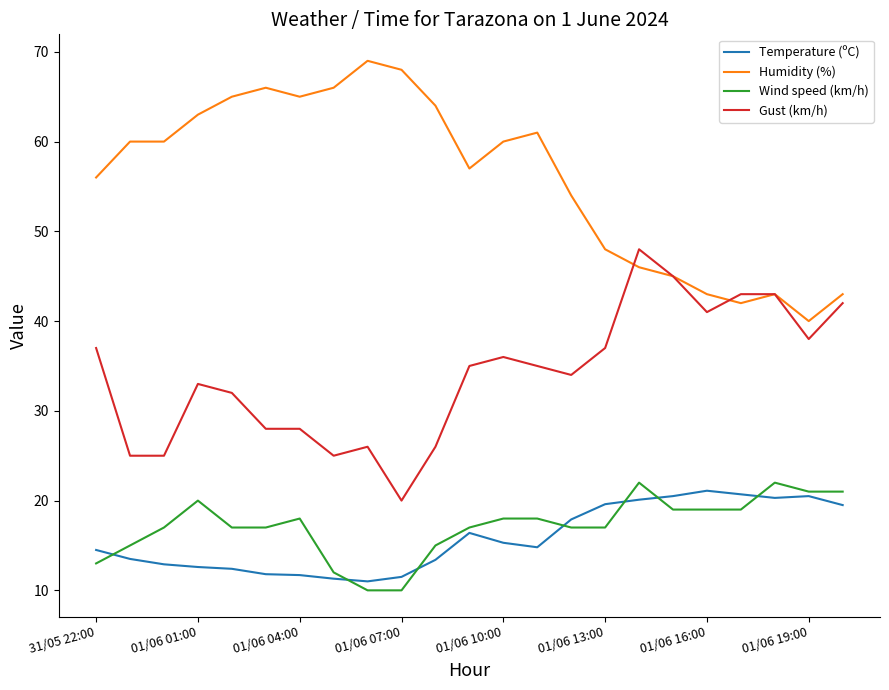

What is the greatest value displayed?

69.0